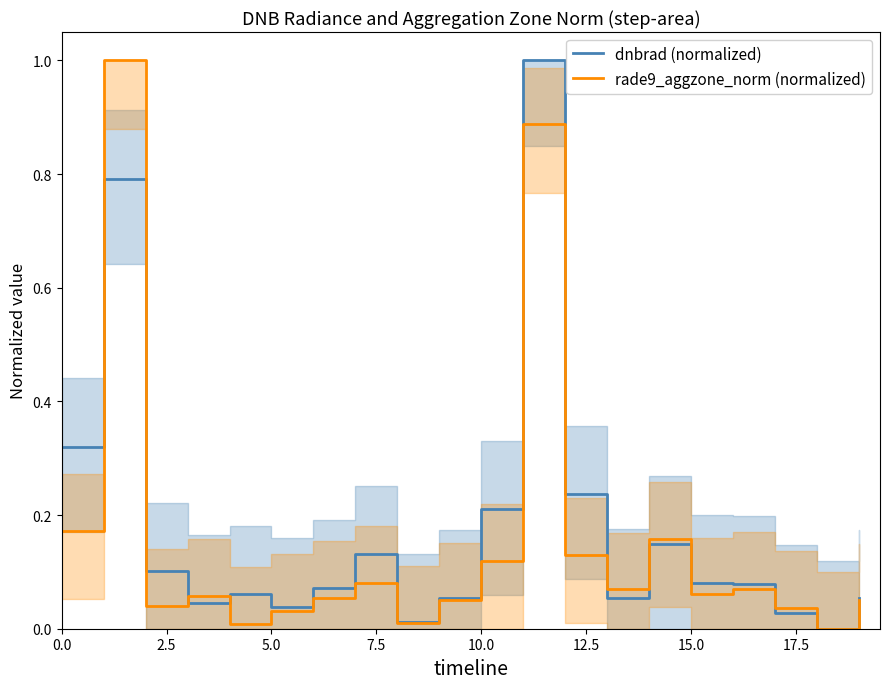

In rade9_aggzone_norm (normalized), how many points are higher than both neighbors (excluding endpoints)?

6